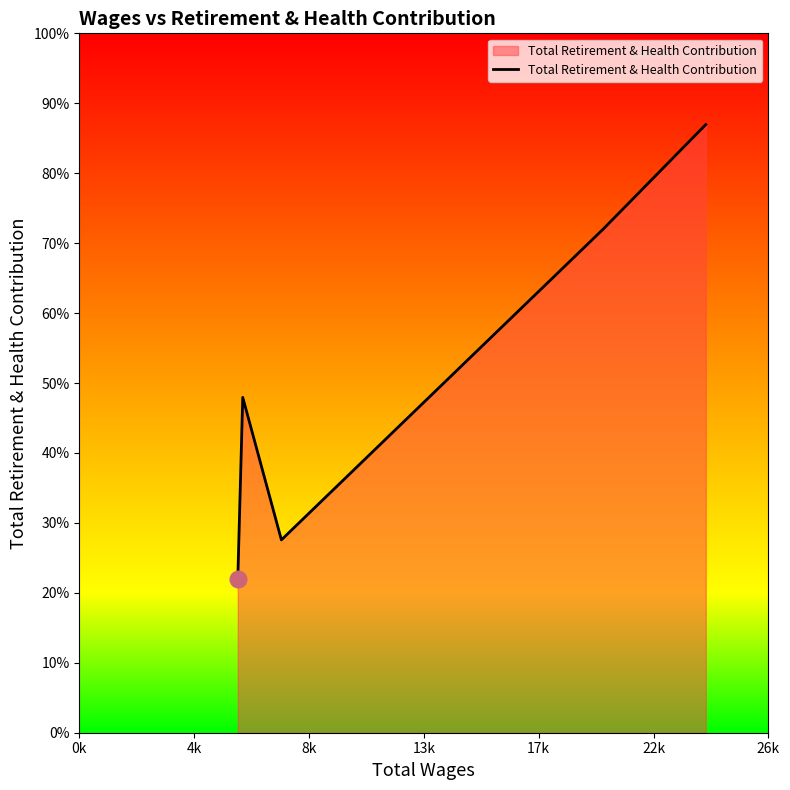

Does the chart have visible grid lines?

No